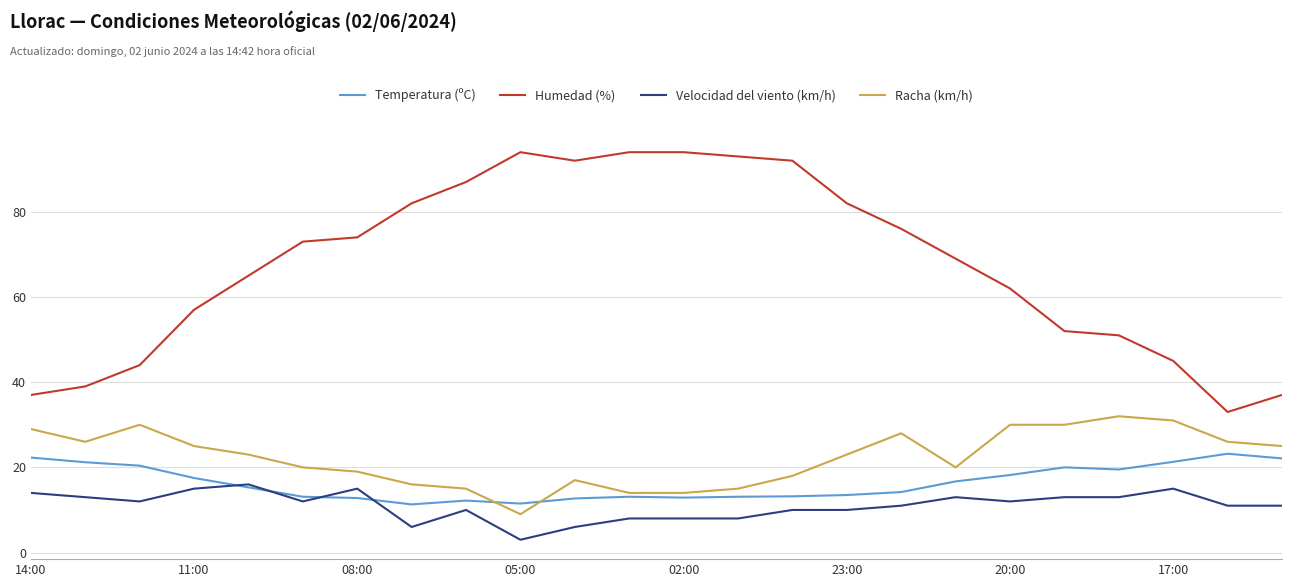

List the series in order of their peak value, highest first.

Humedad (%), Racha (km/h), Temperatura (ºC), Velocidad del viento (km/h)